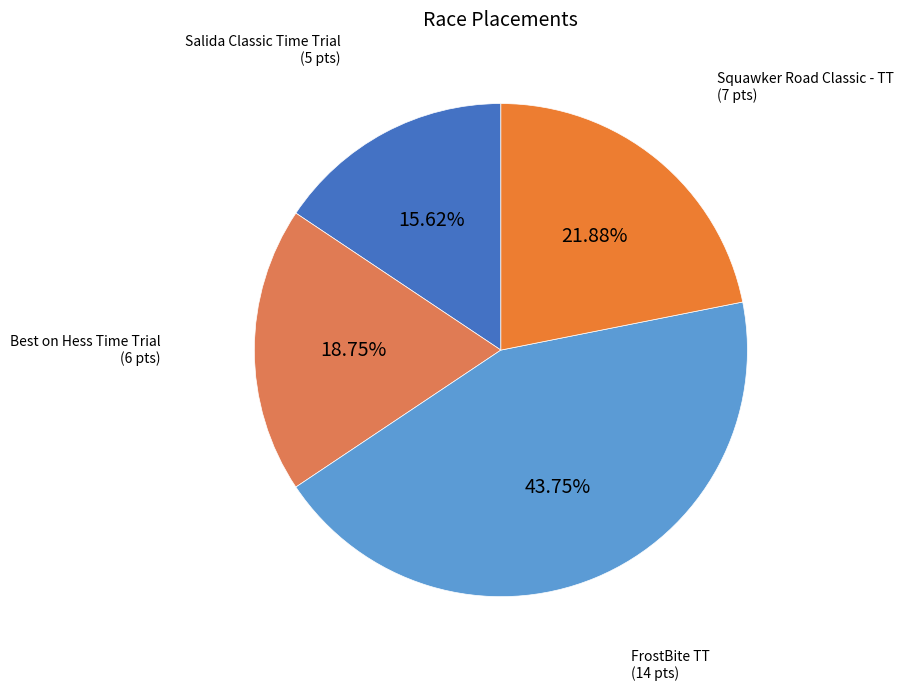

Which slice is the smallest?

Salida Classic Time Trial